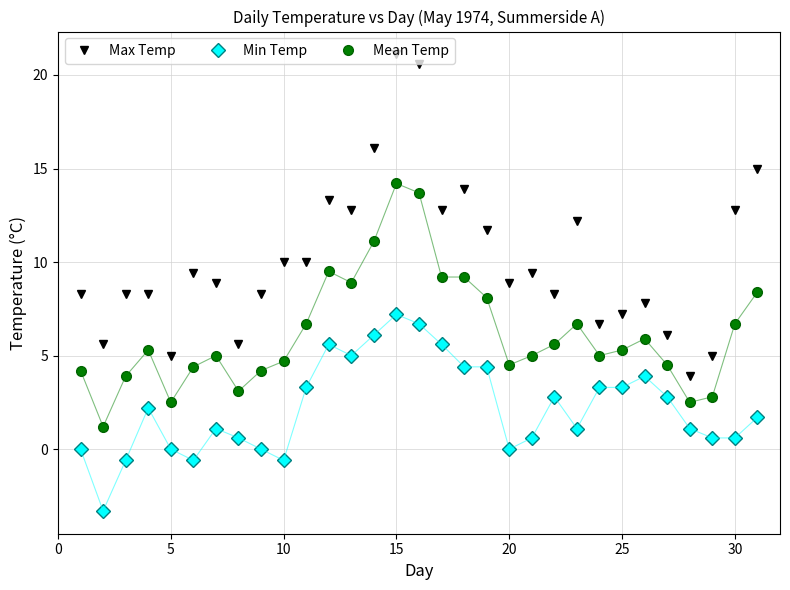

What is the maximum value shown in the chart?

21.1